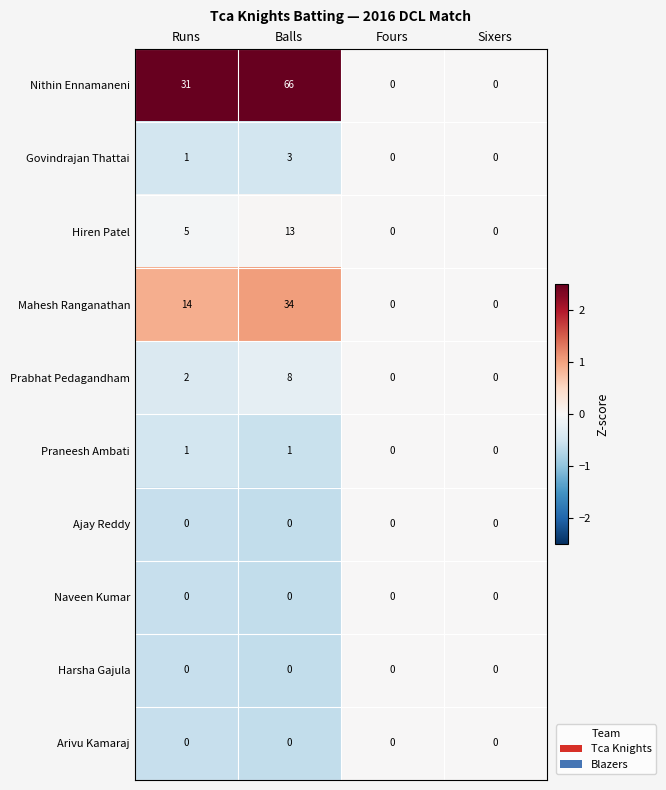

Which series has the largest total across all categories?

Nithin Ennamaneni